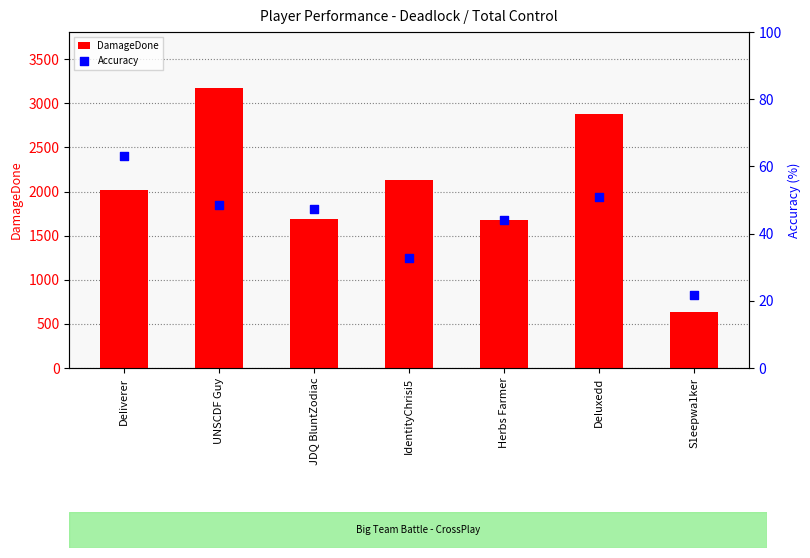

What is the total value across all series at IdentityChrisi5?

2164.8